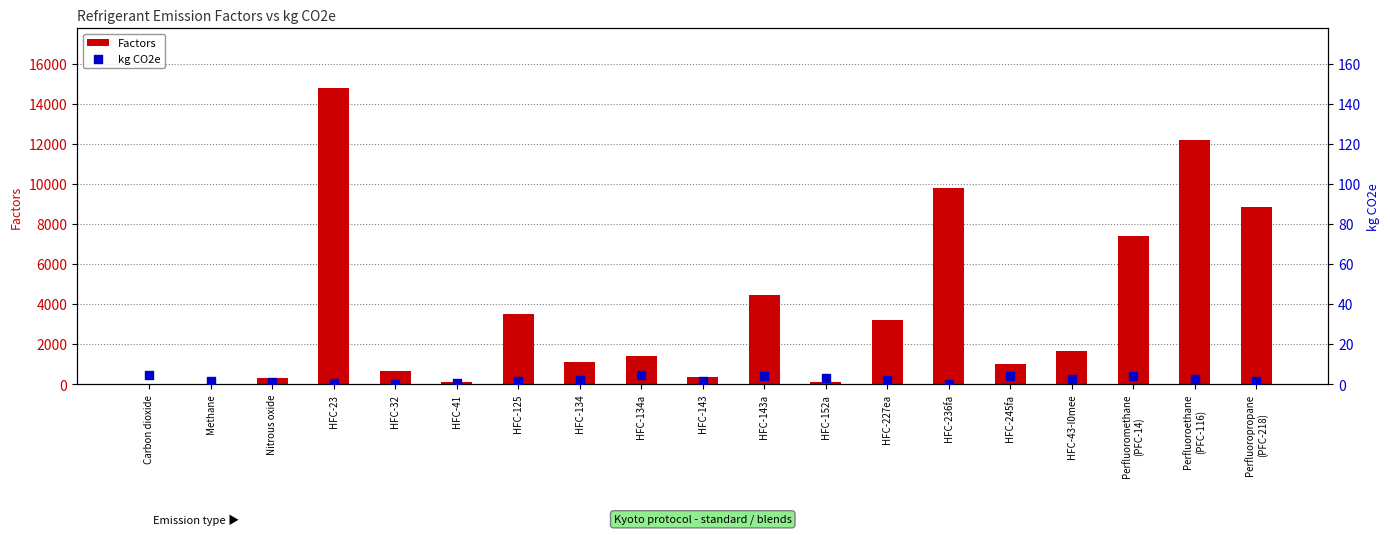

Is the value of Factors at Methane greater than the value of kg CO2e at Perfluoroethane
(PFC-116)?

Yes